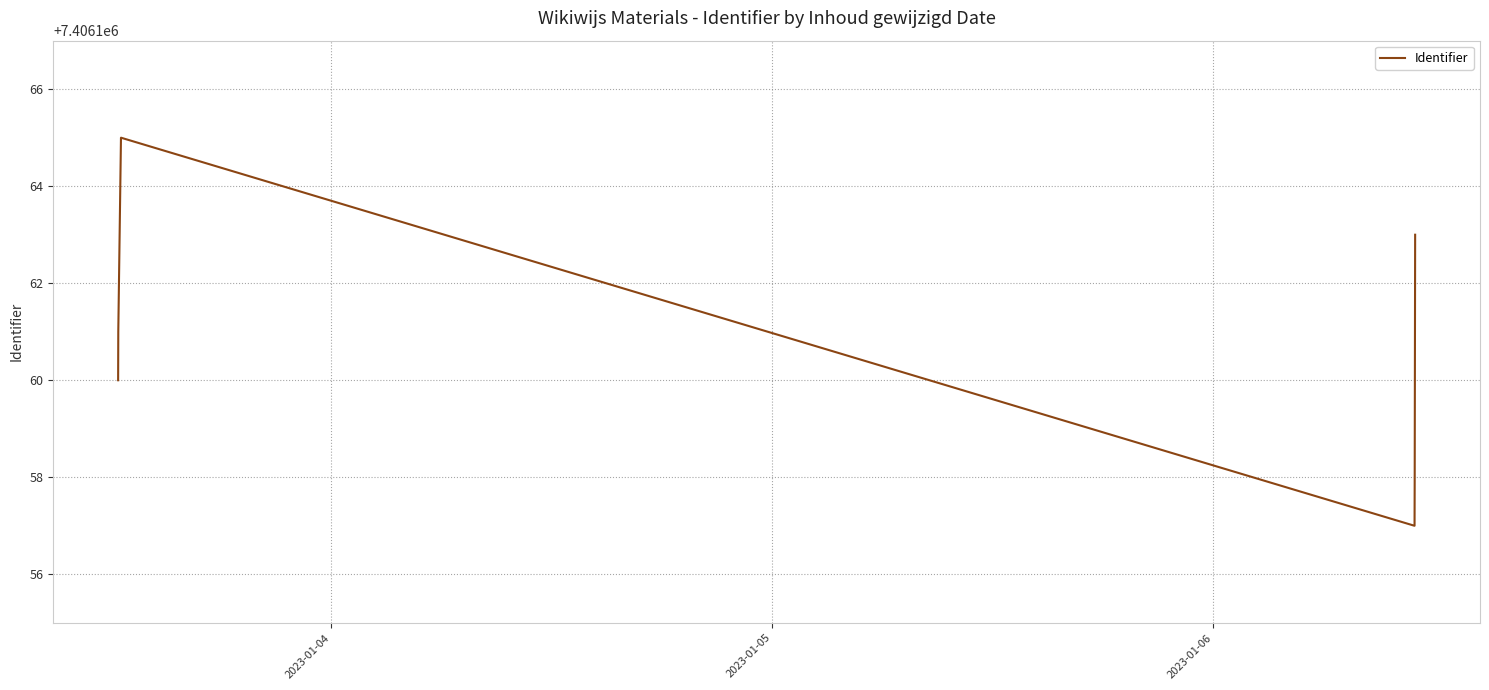

What is the average value?

7406161